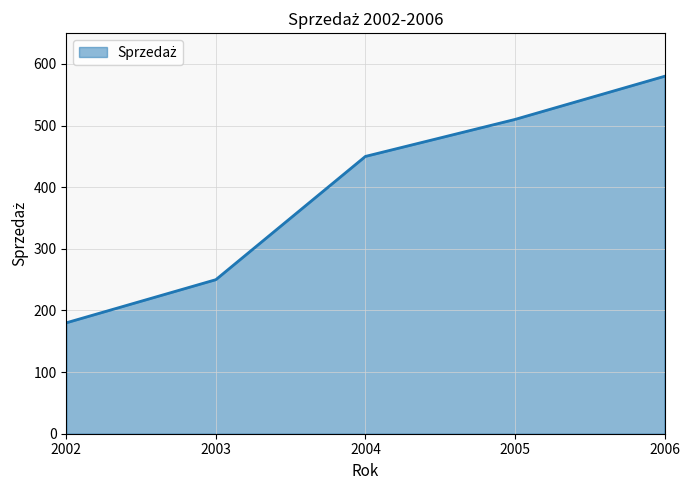

Does the chart display data point markers on the line(s)?

No